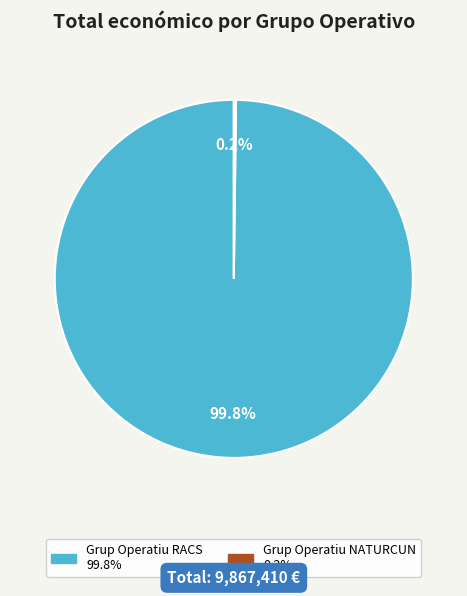

What is the largest slice in the pie chart?

Grup Operatiu RACS